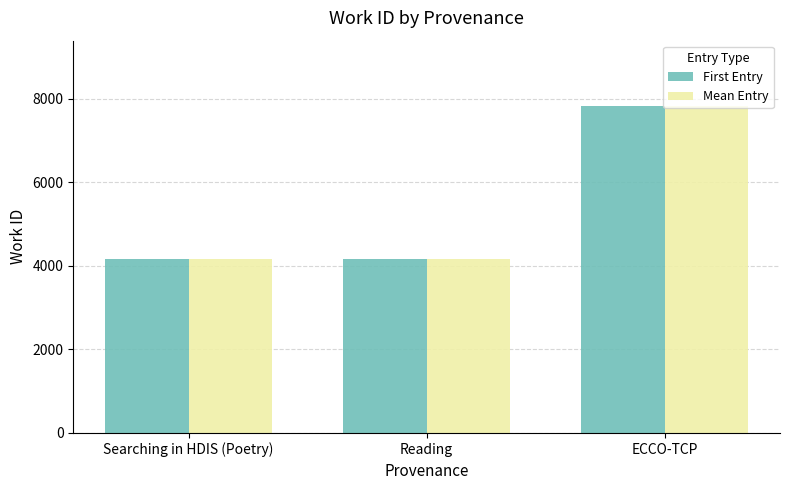

What position from the left is ECCO-TCP?

3